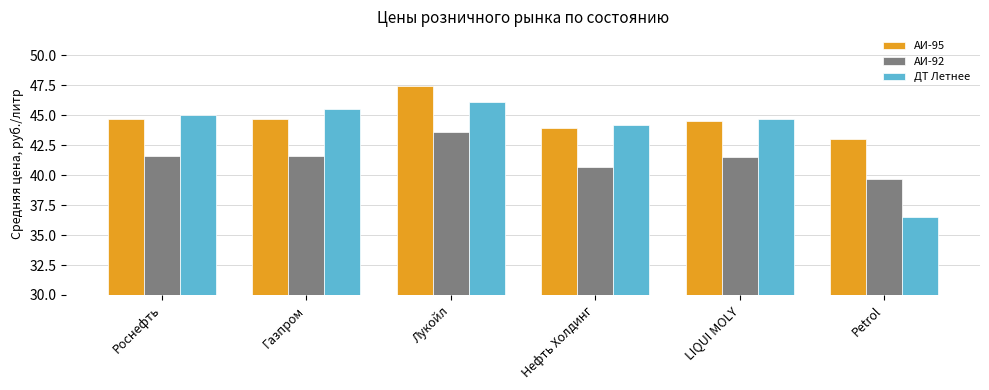

Count the number of data series in this chart.

3